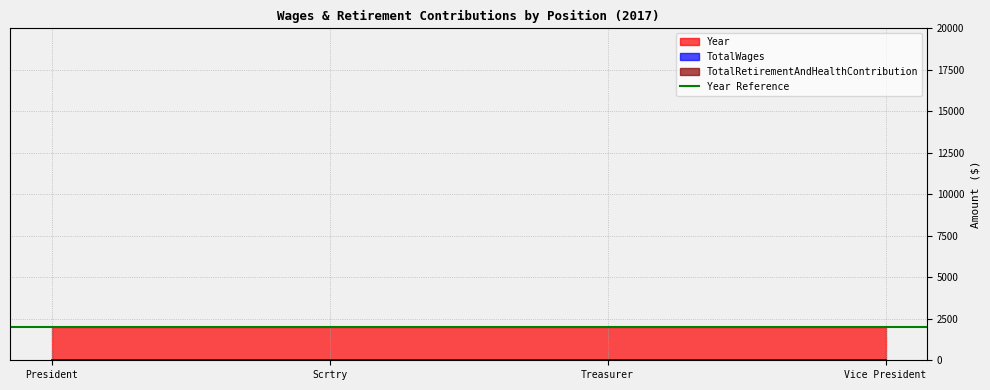

Which category has the lowest value in the Year series?

President